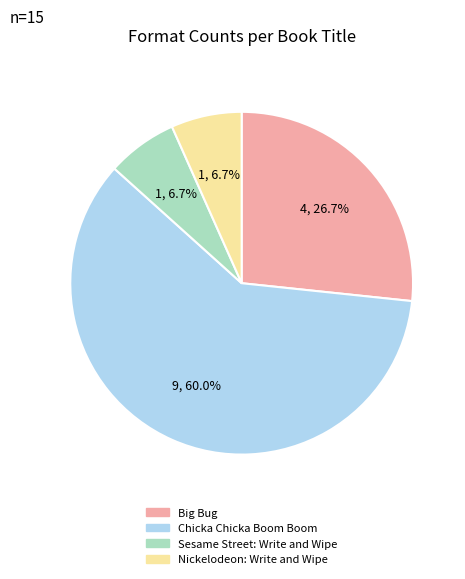

Is it true that Sesame Street: Write and Wipe is 7% of the pie?

True